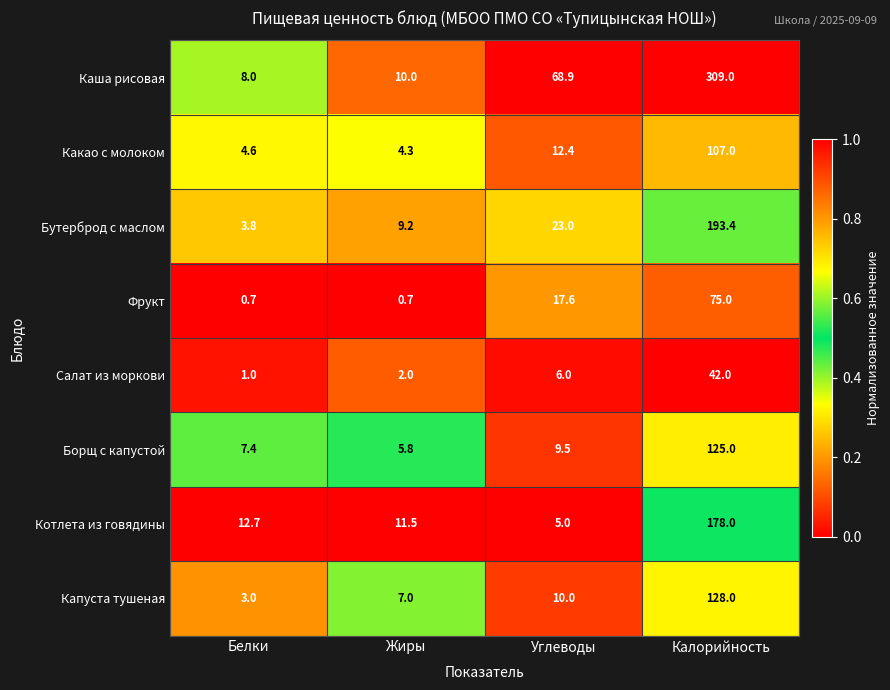

At how many categories does at least one series exceed 0?

4